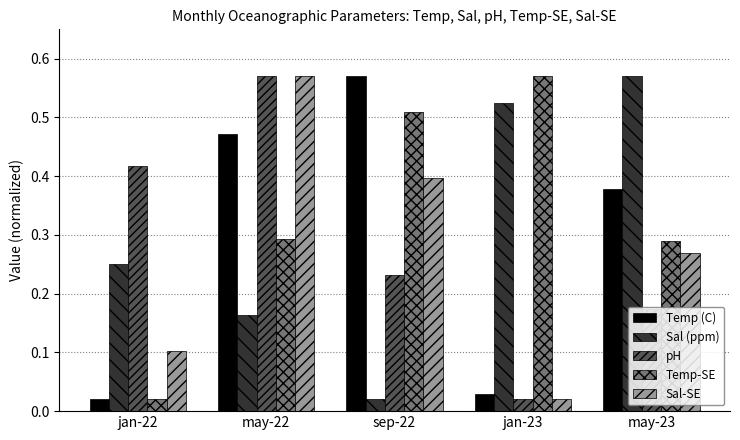

What is the sum of all Temp-SE values?

1.7